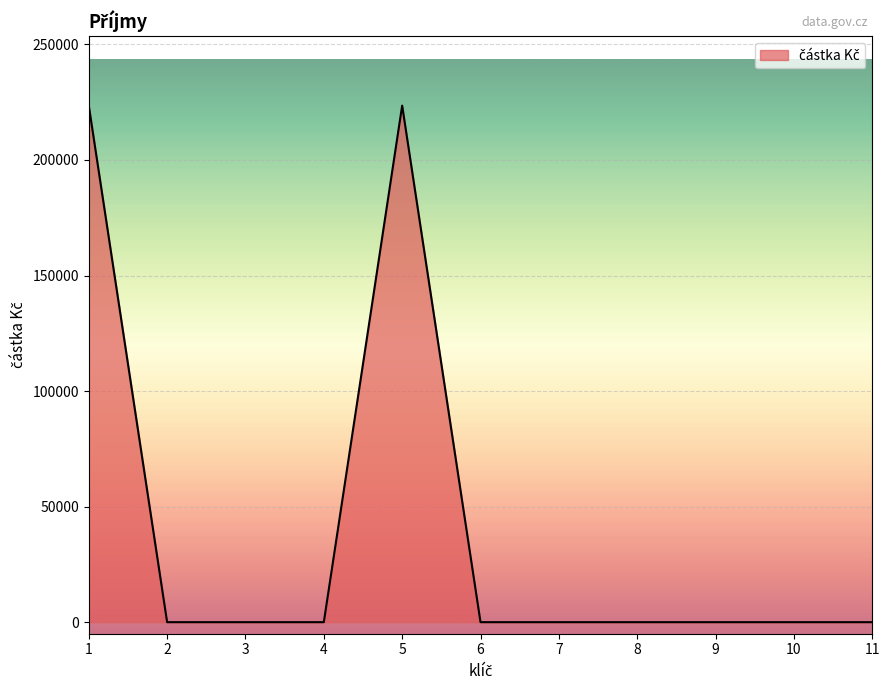

The value at 6 is 142428. True or false?

False